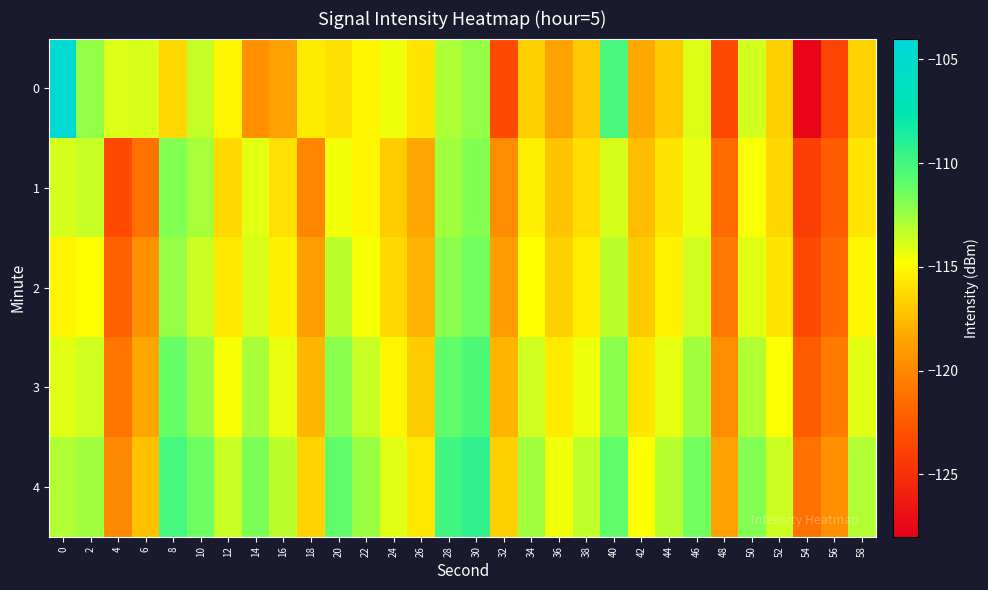

Rank the series by their maximum value, from highest to lowest.

0, 4, 3, 2, 1